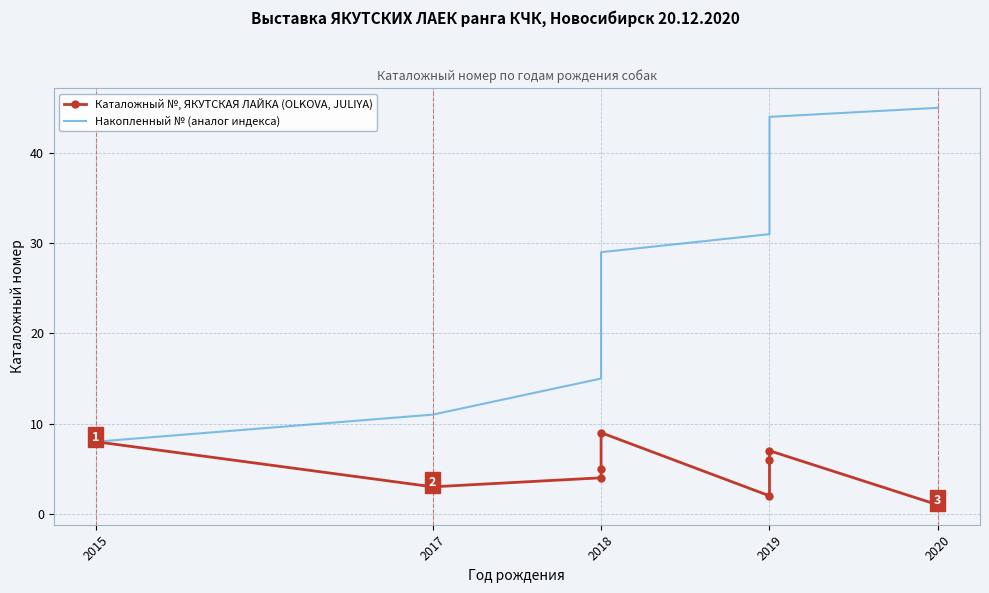

How many series are shown in this chart?

2